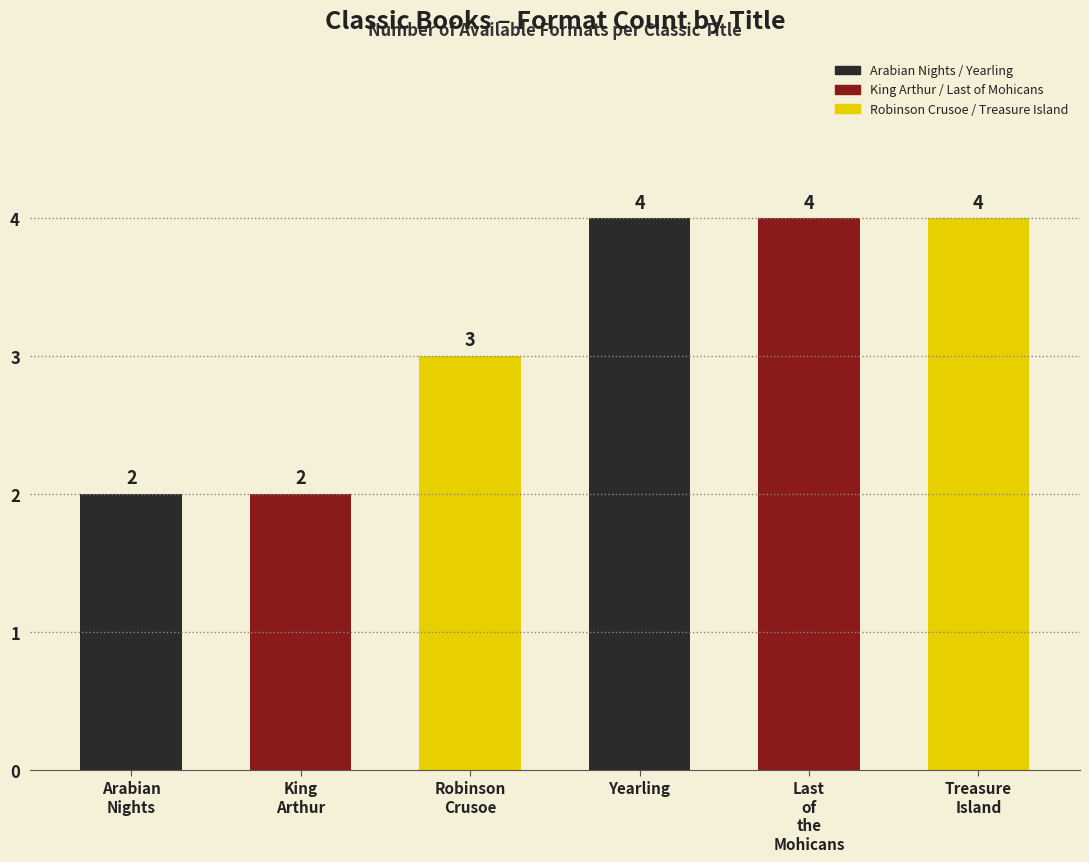

What is the label of the 5th bar from the left?

Last of the Mohicans